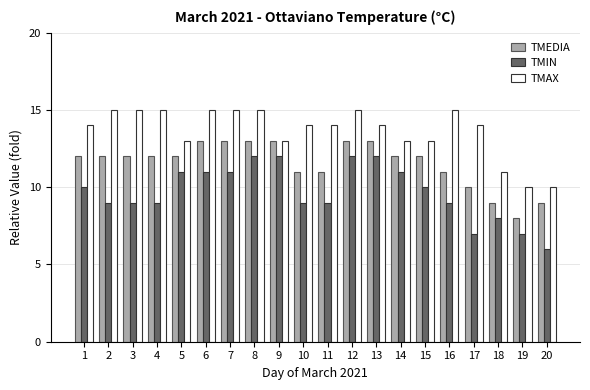

What is the value of the TMIN bar at the 11th from the left?

9